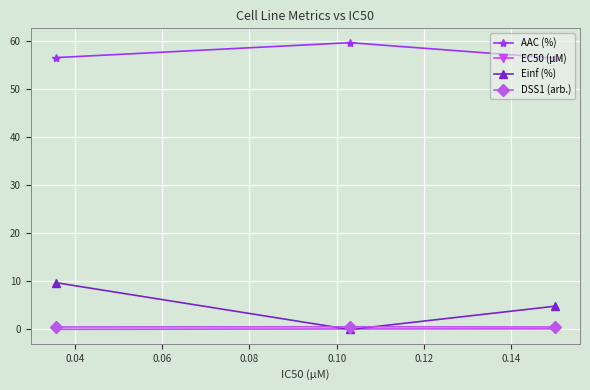

What is the value of the AAC (%) point at the 2nd from the left?

59.6